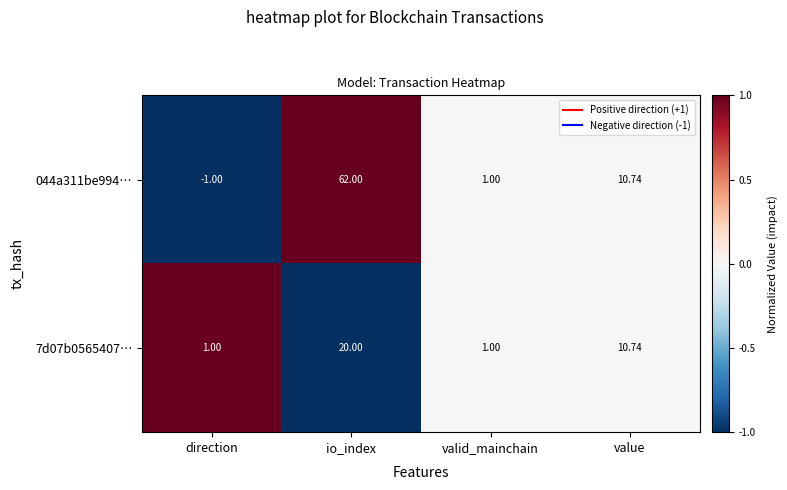

Which category has the lowest value across all series?

direction